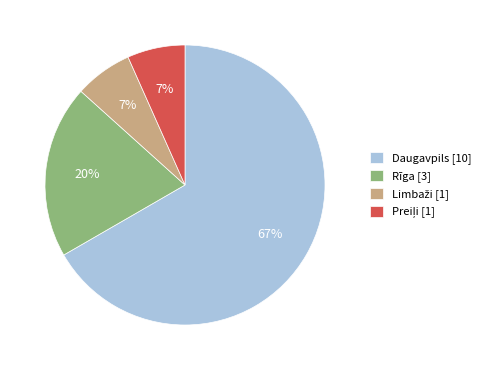

True or false: Daugavpils accounts for 60% of the total.

False